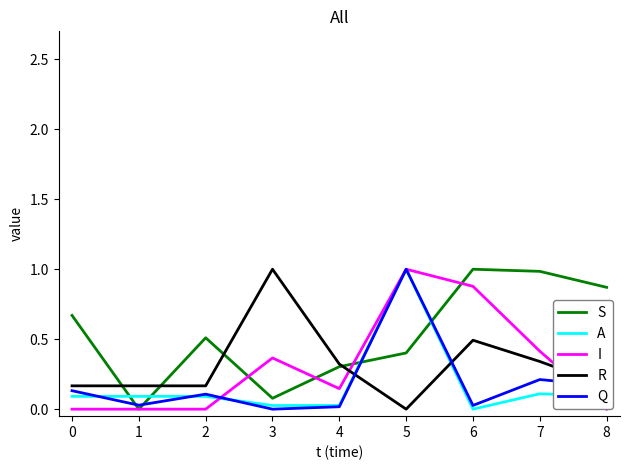

What is the difference between the I values at 4 and 7?

0.3